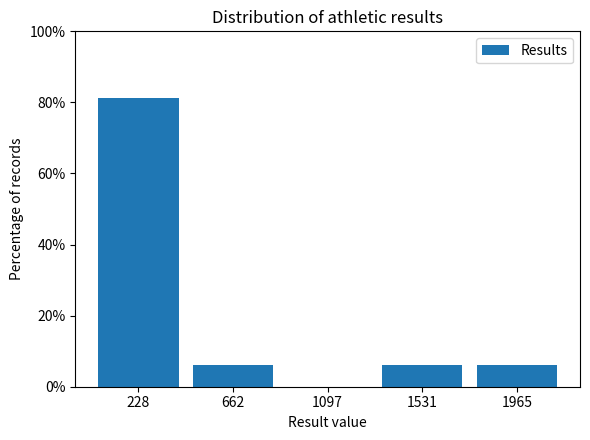

How tall is the bar that spans 0 to 450 on the x-axis? Neither the bar edges nor the heights are printed on the chart, so give them approximately, as read against the axes.

82